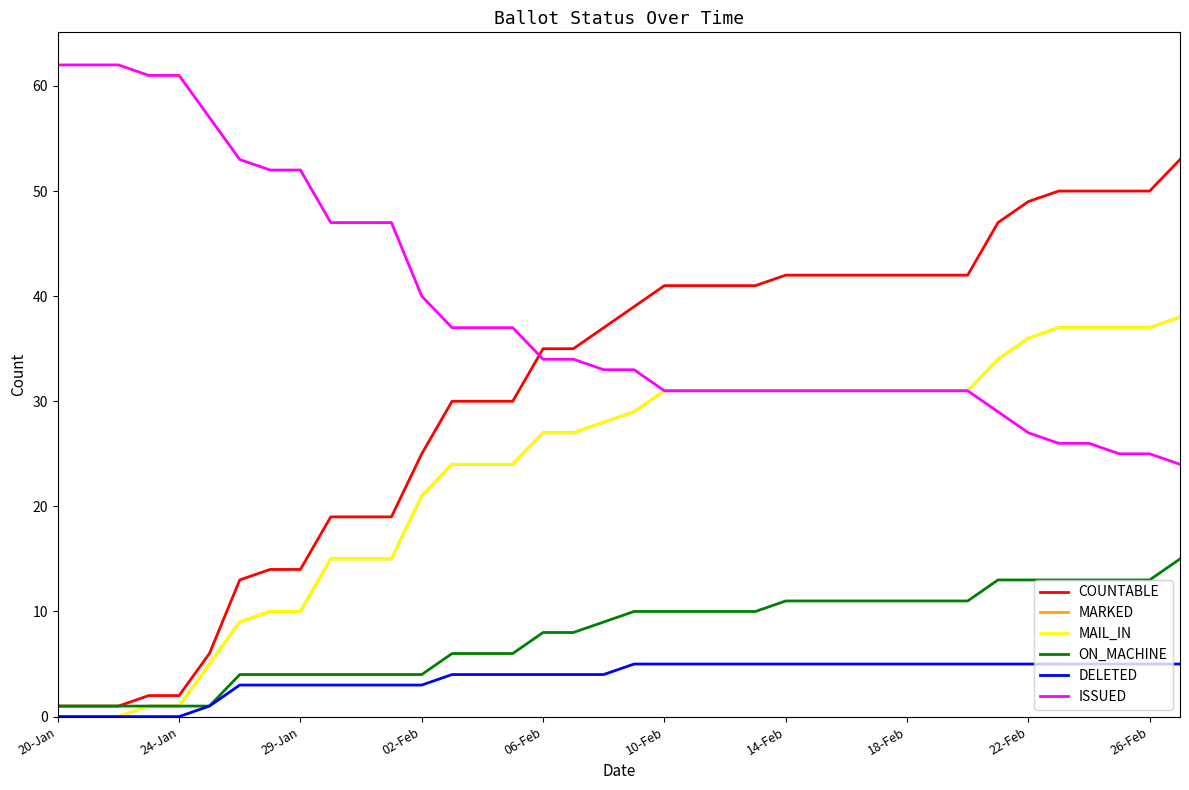

True or false: ISSUED has more than 1 interior local peaks.

False